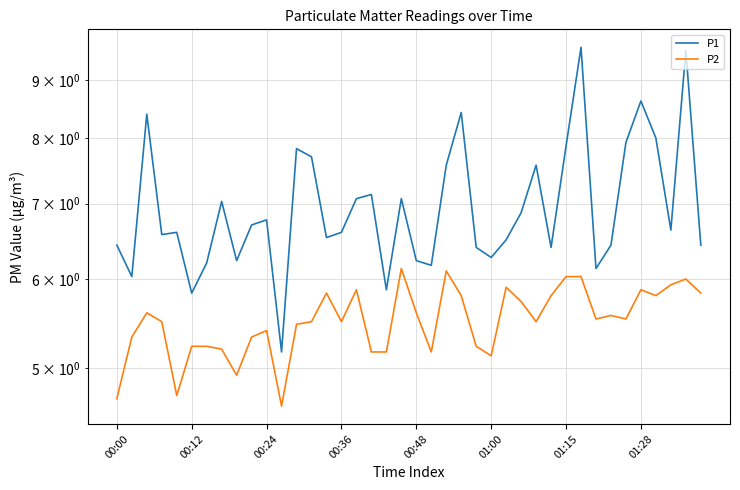

True or false: P1 has a value of 13.0 at 22.

False